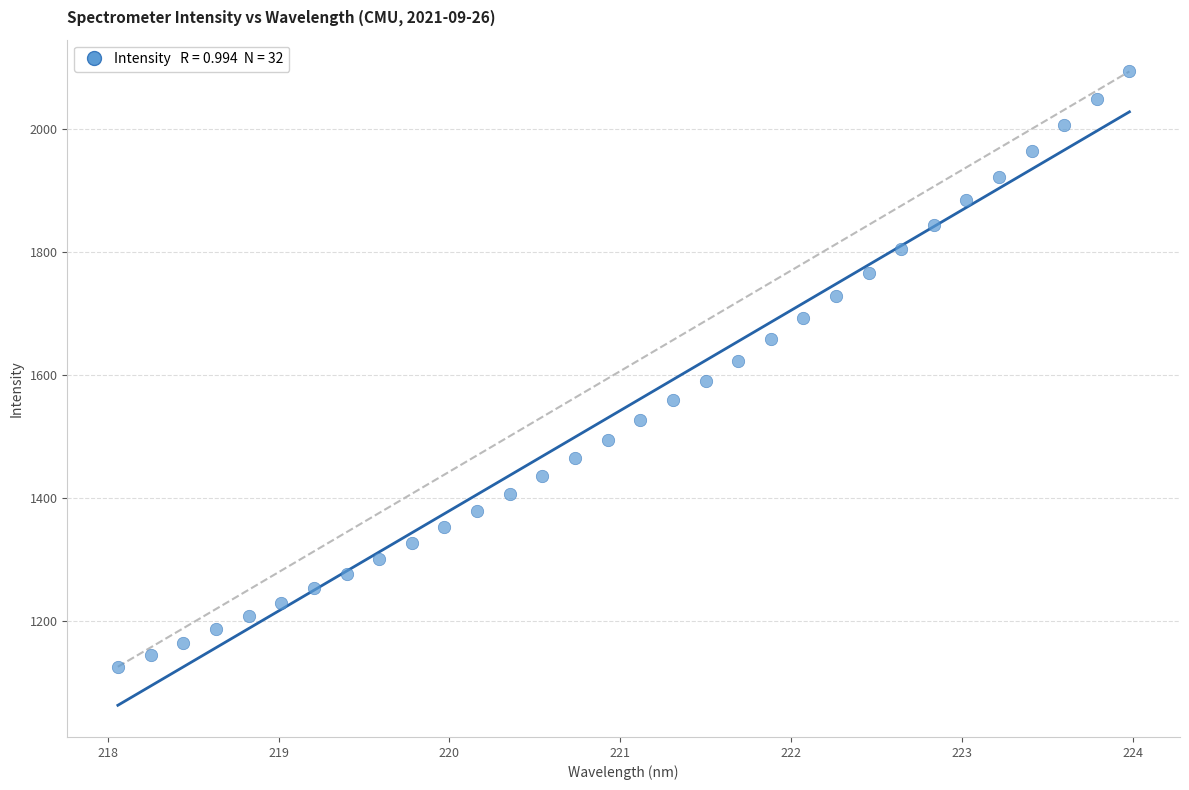

What is the range of Y values (max minus min)?

968.0